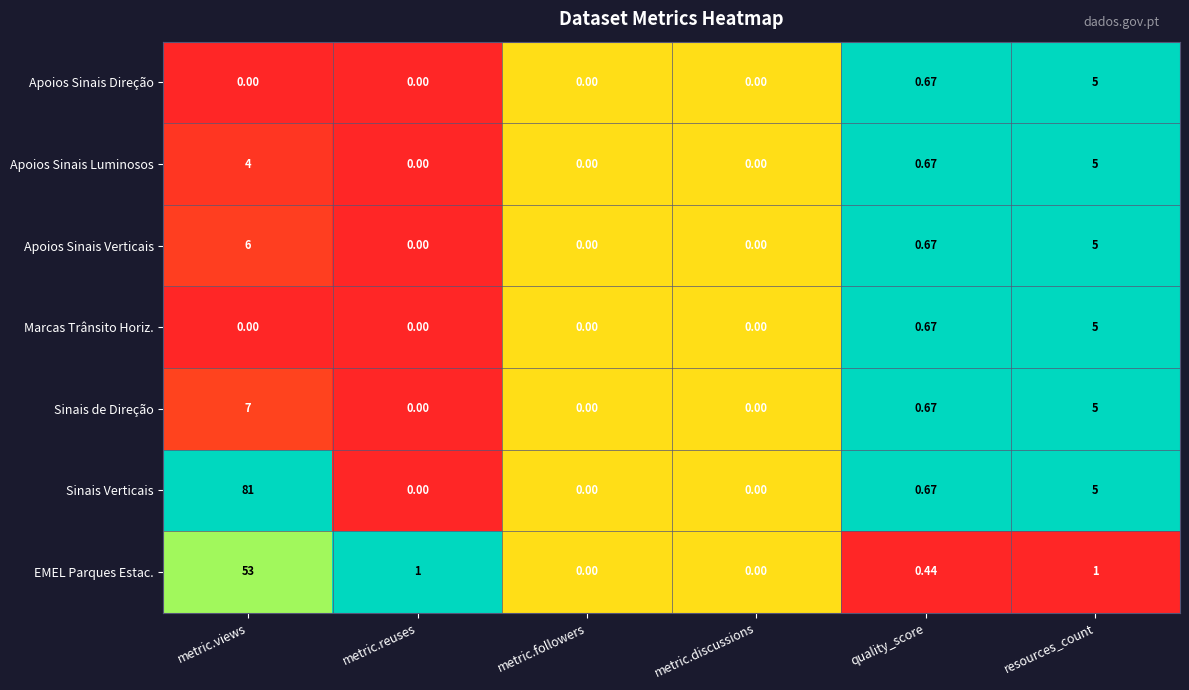

Which label corresponds to the largest value in the chart?

metric.views